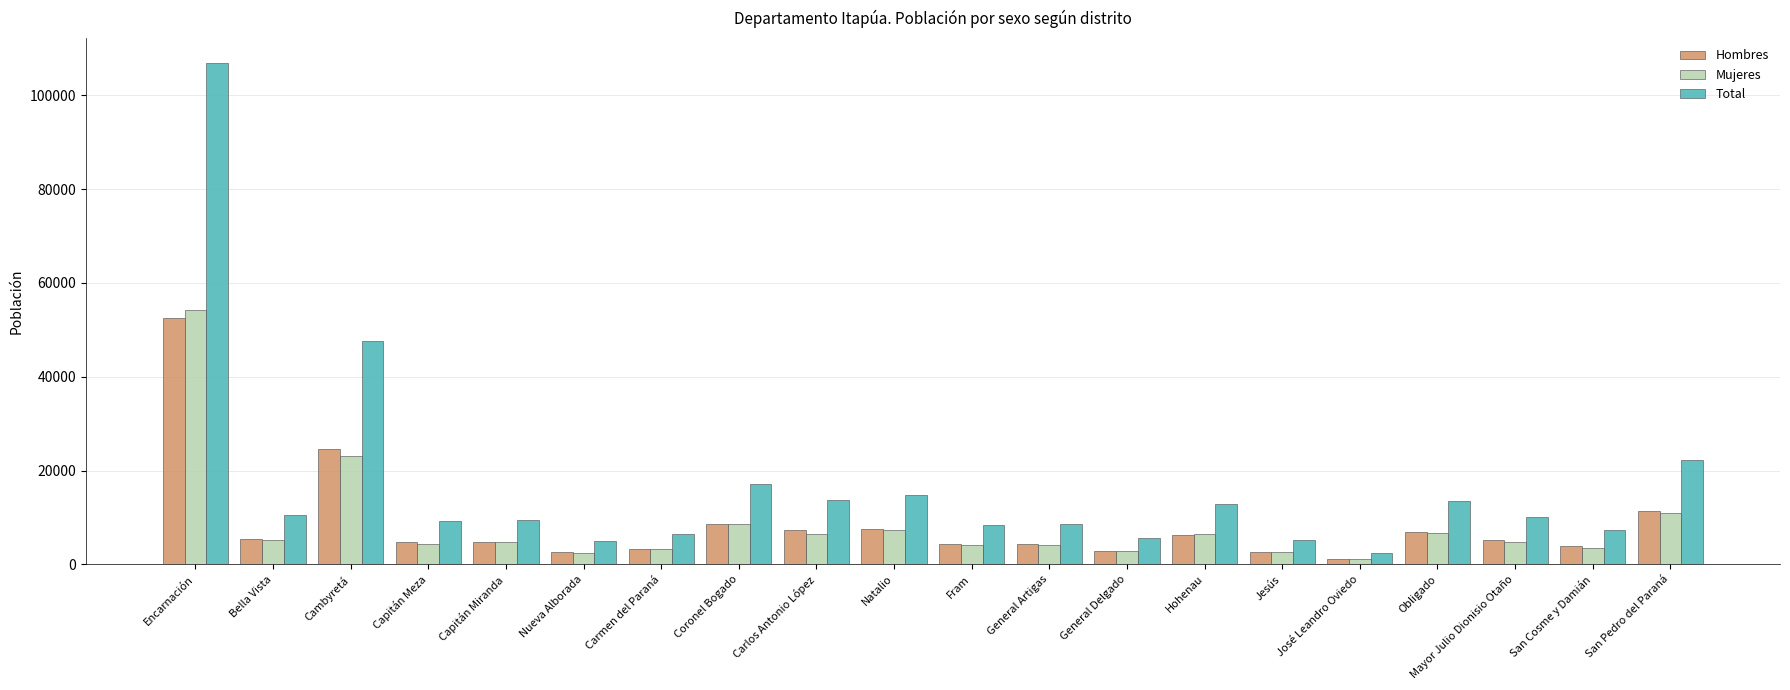

Are the bars grouped side by side (vs. stacked)?

Yes